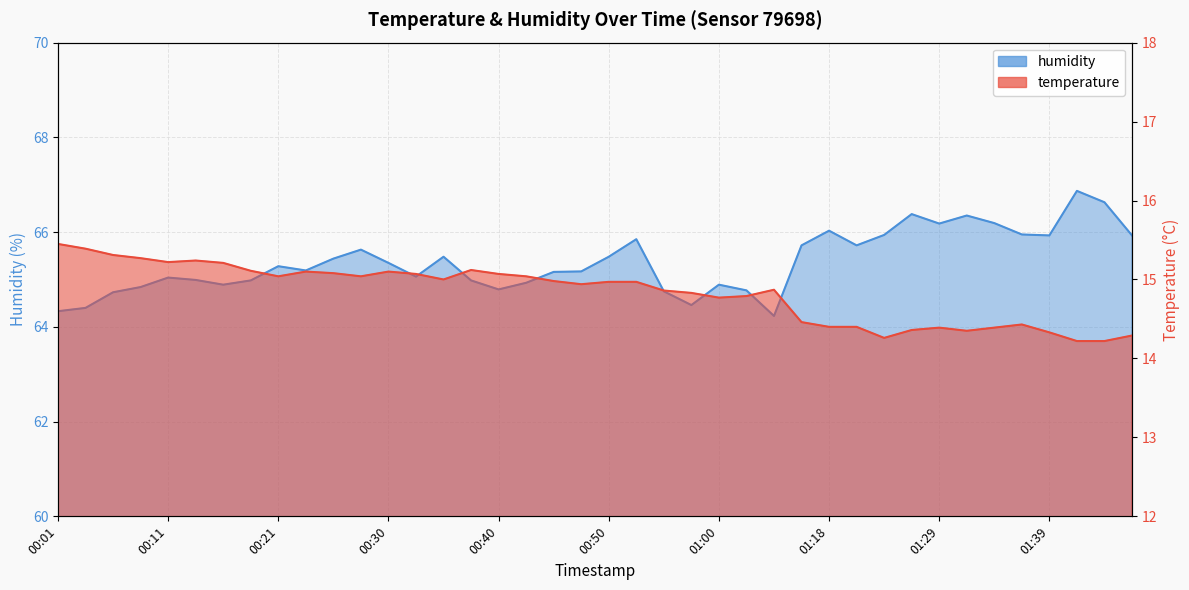

How many interior local peaks does the temperature series have?

7